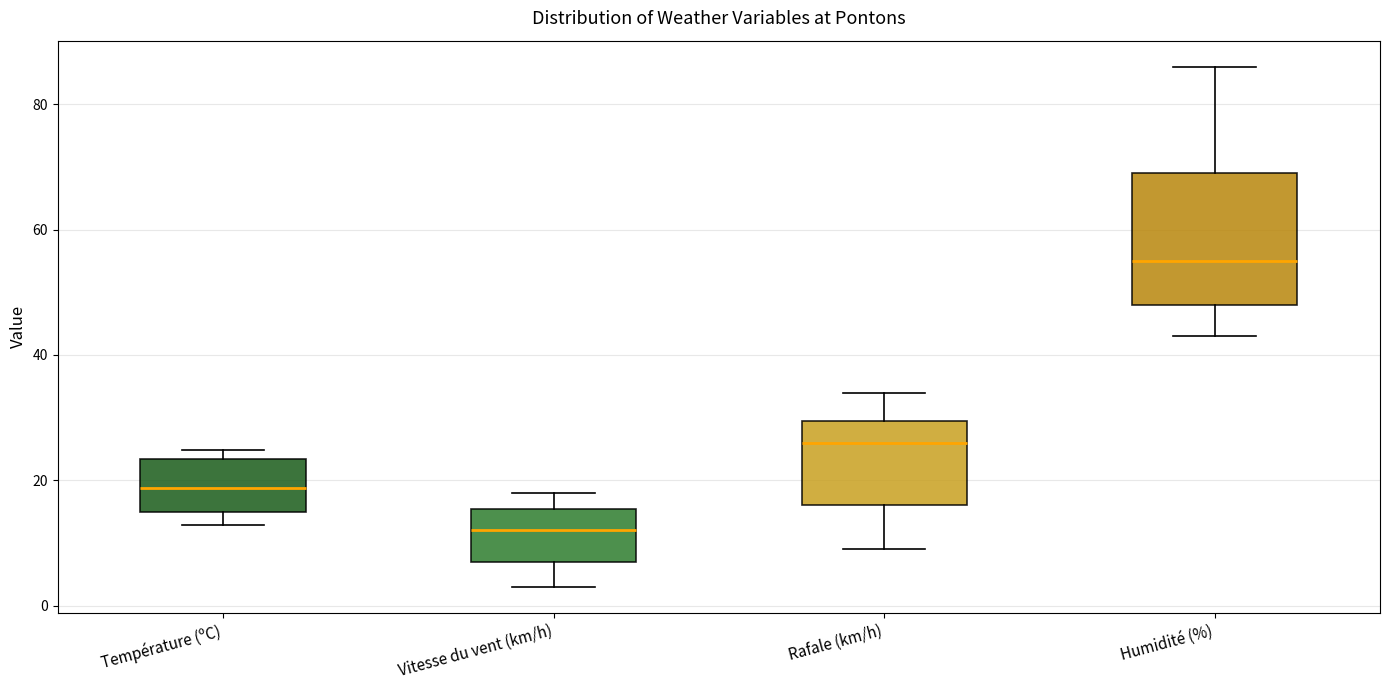

Reading left to right, transcribe this box plot: for each box, give where its median line is, the range the box spans, and where its two whiskers end, as read against the y-axis. The values are not printed on the chart, so give them approximately, as read against the axis.

Température (ºC): median 18, box 16 to 24, whiskers 12 to 24 (just above the box's upper edge)
Vitesse du vent (km/h): median 12, box 8 to 16, whiskers 4 to 18
Rafale (km/h): median 26, box 16 to 30, whiskers 10 to 34
Humidité (%): median 56, box 48 to 70, whiskers 44 to 86